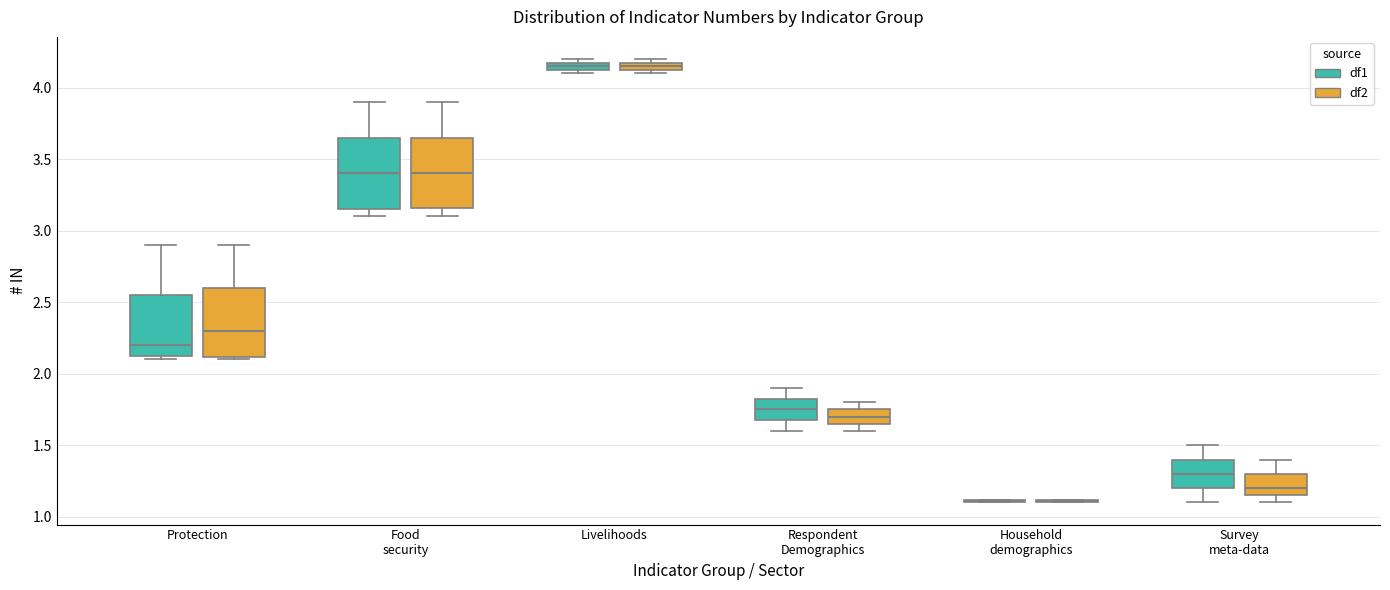

Where does the upper whisker of the box for Protection (df2) end on the y-axis? The values are not printed on the chart, so give them approximately, as read against the axis.

2.90